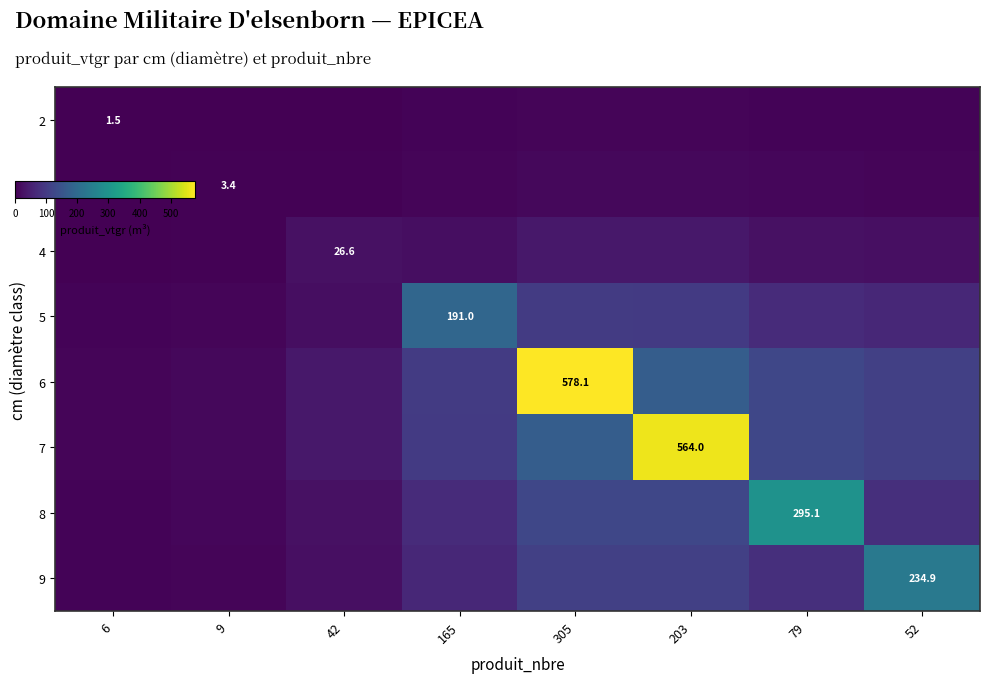

What is the minimum value shown in the chart?

0.7